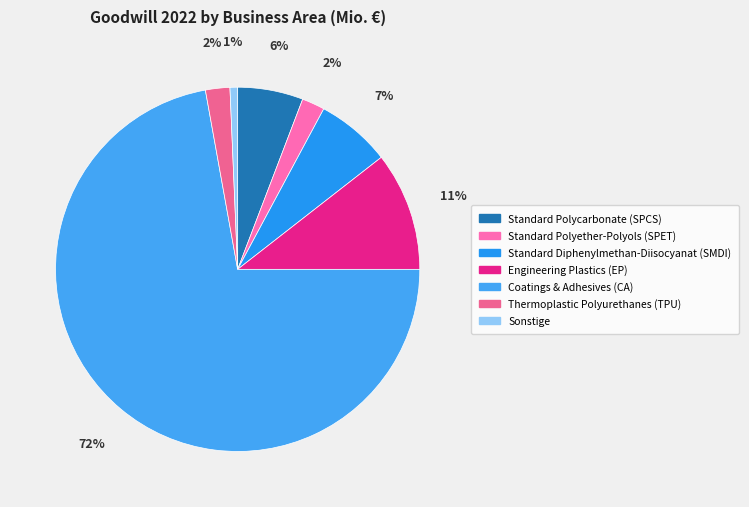

How many slices are in this pie chart?

7